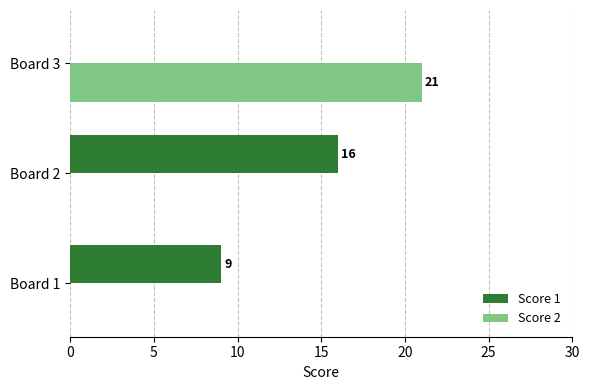

What is the sum of the Score 1 values at Board 3 and Board 2?

16